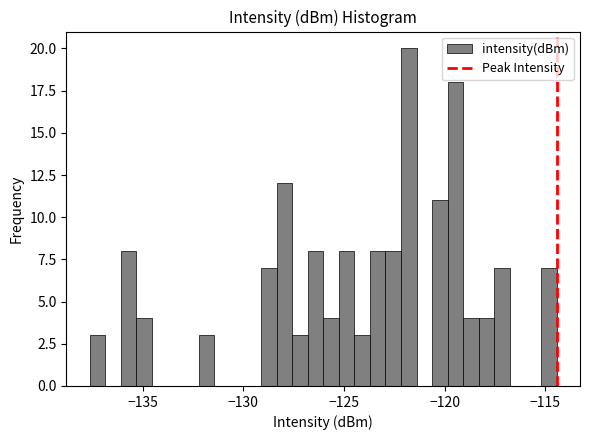

Read against the x-axis, roughly where is the centre of the tallest bar?

-122.0